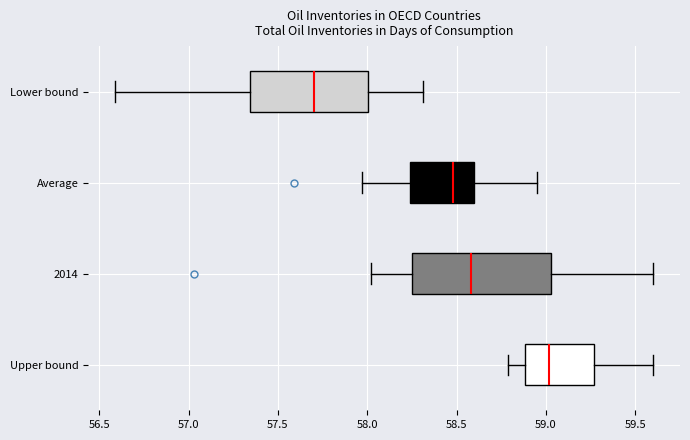

Where does the median line of the box for Upper bound sit on the x-axis? The values are not printed on the chart, so give them approximately, as read against the axis.

59.00